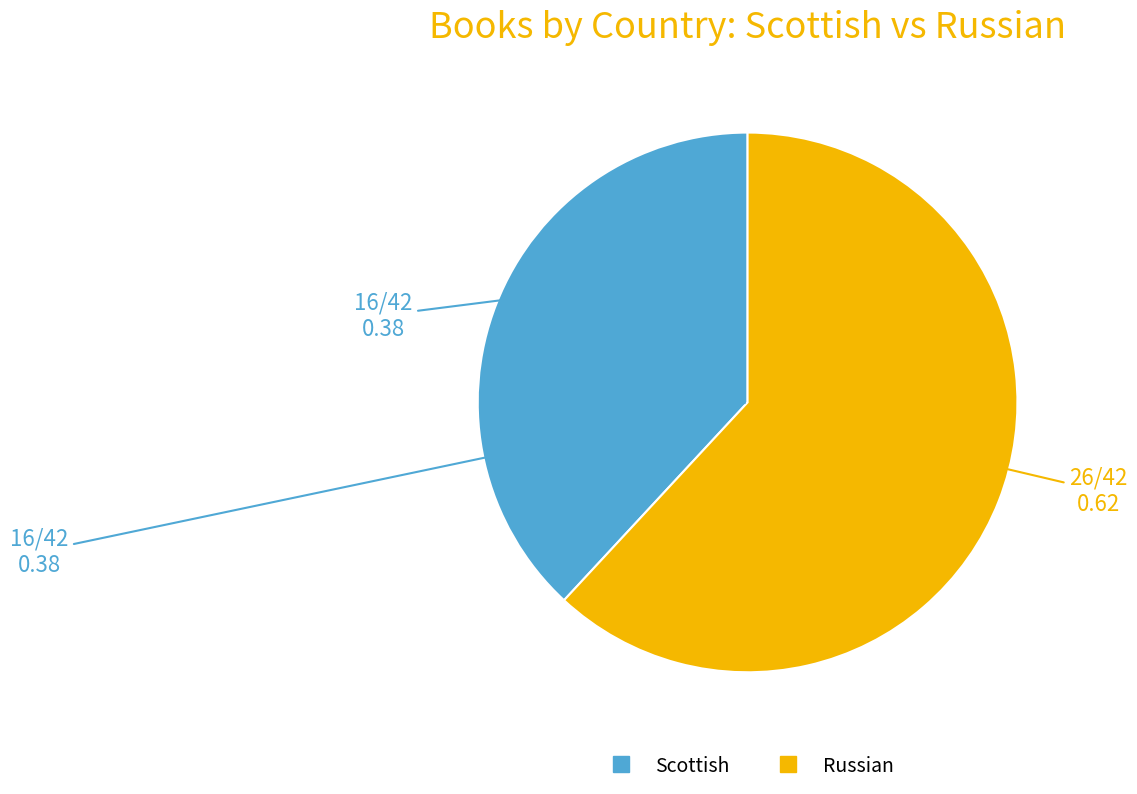

Which has a higher value, Scottish or Russian?

Russian